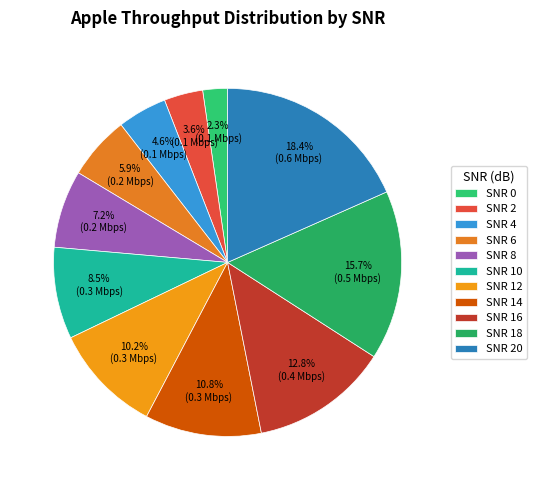

To the nearest percent, what is the difference between the largest and smallest slice percentages?

16%